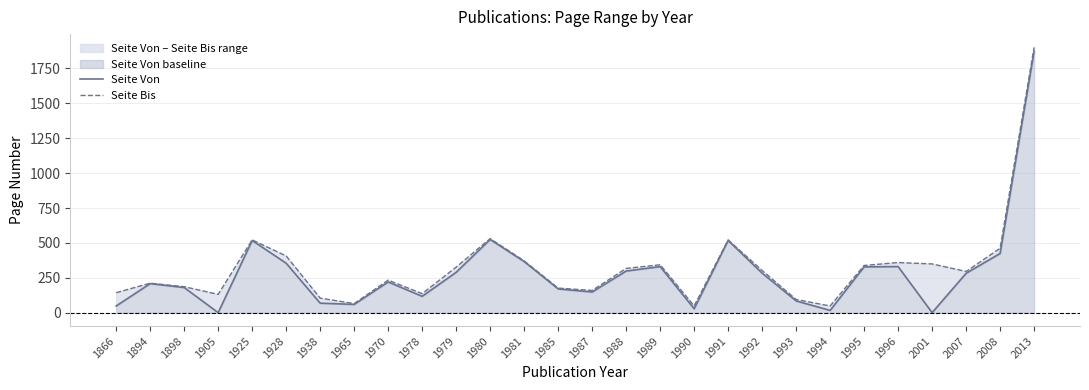

What is the average value of the Seite Von series?

289